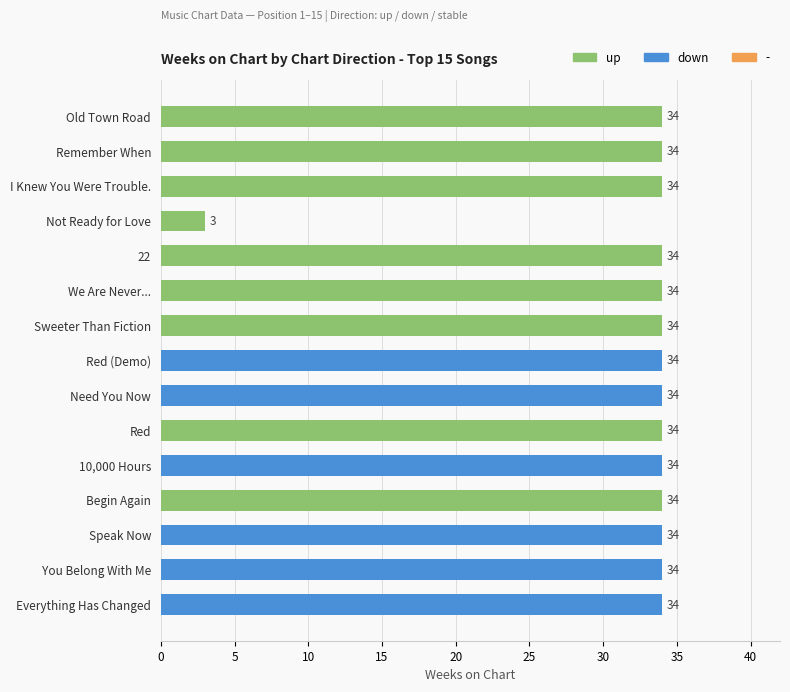

What is the greatest value displayed?

34